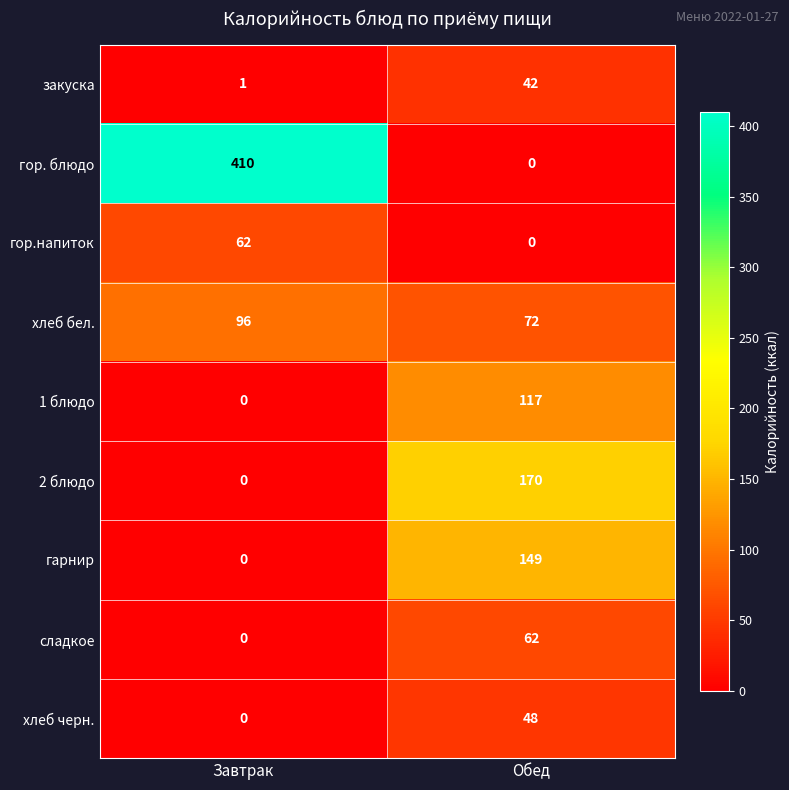

How many series are shown in this chart?

9